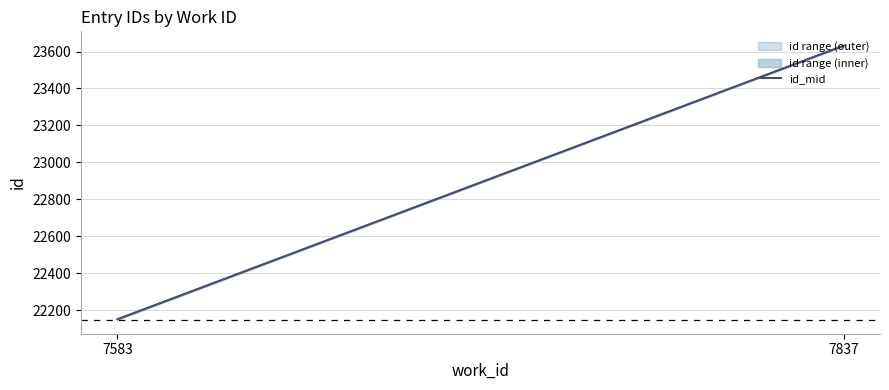

Reading left to right, transcribe all the data shown in this chart.

7583=22151	7837=23632